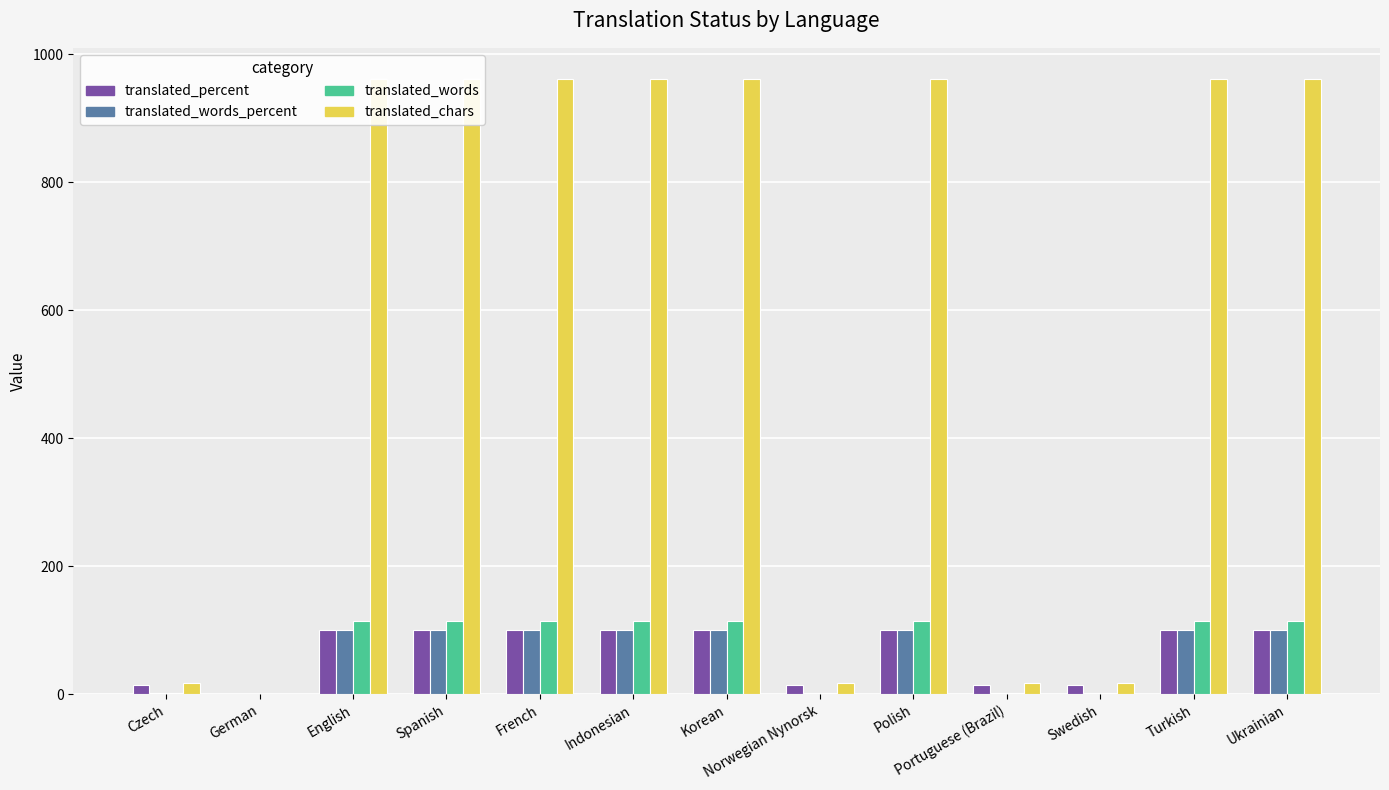

Reading right to left, transcribe all the data shown in this chart.

translated_percent: 100.0	100.0	14.2	14.2	100.0	14.2	100.0	100.0	100.0	100.0	100.0	0.0	14.2
translated_words_percent: 100.0	100.0	1.7	1.7	100.0	1.7	100.0	100.0	100.0	100.0	100.0	0.0	1.7
translated_words: 115.0	115.0	2.0	2.0	115.0	2.0	115.0	115.0	115.0	115.0	115.0	0.0	2.0
translated_chars: 962.0	962.0	18.0	18.0	962.0	18.0	962.0	962.0	962.0	962.0	962.0	0.0	18.0